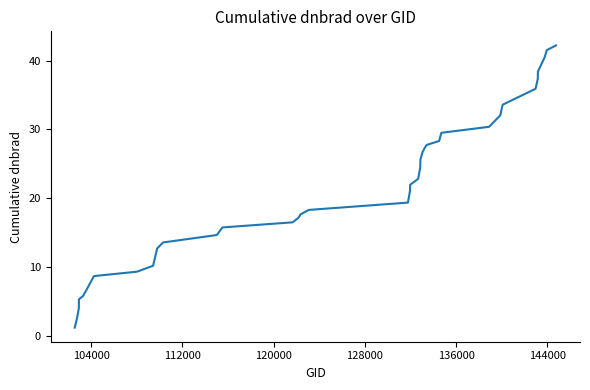

What is the difference between the maximum and minimum values?

41.0